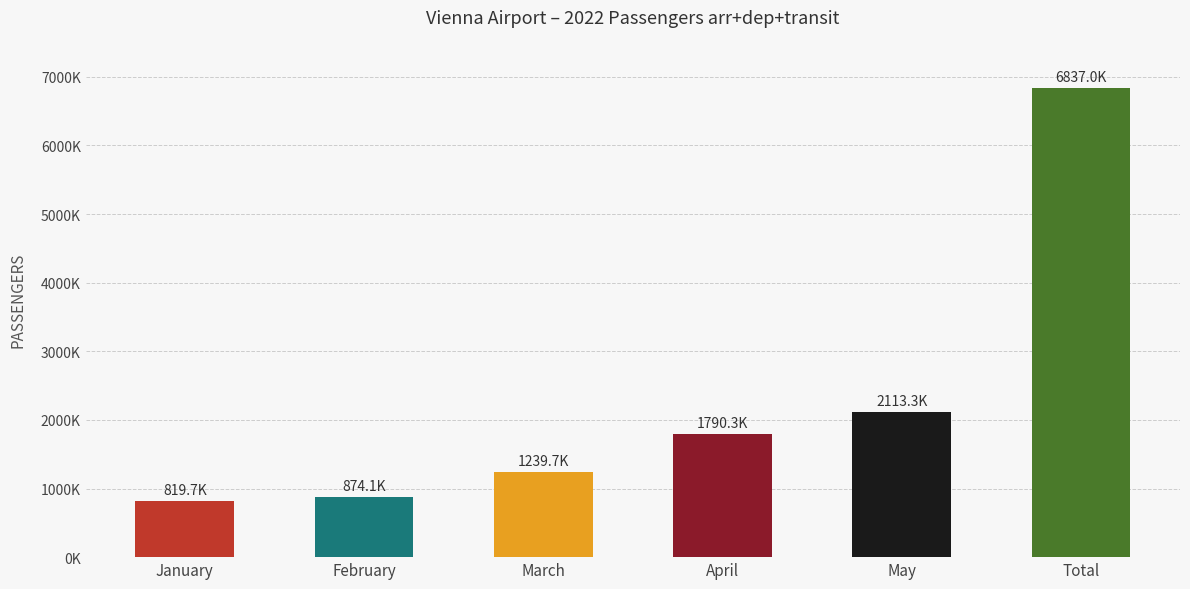

Which label corresponds to the largest value in the chart?

Total